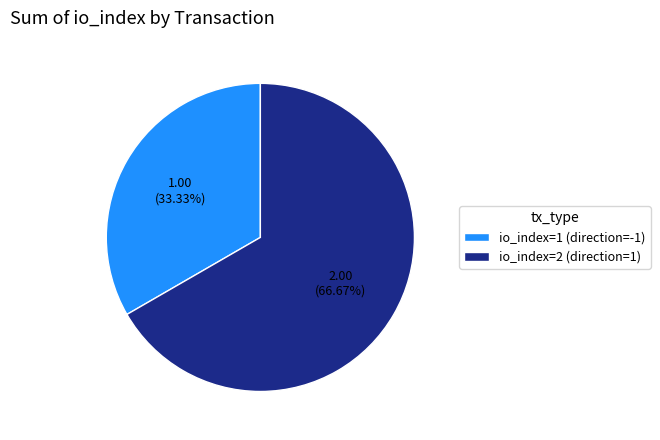

Is there a majority slice in this chart?

Yes